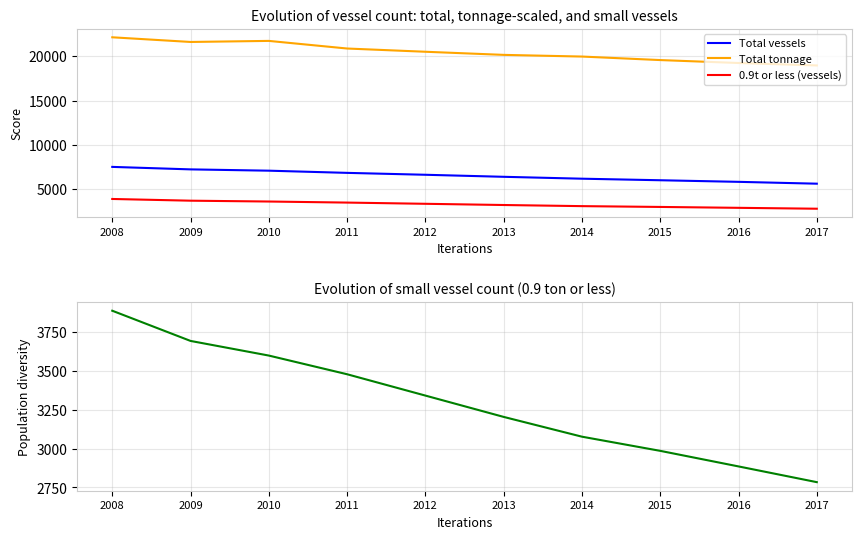

True or false: 0.9t or less (vessels) and Total tonnage intersect in this chart.

False